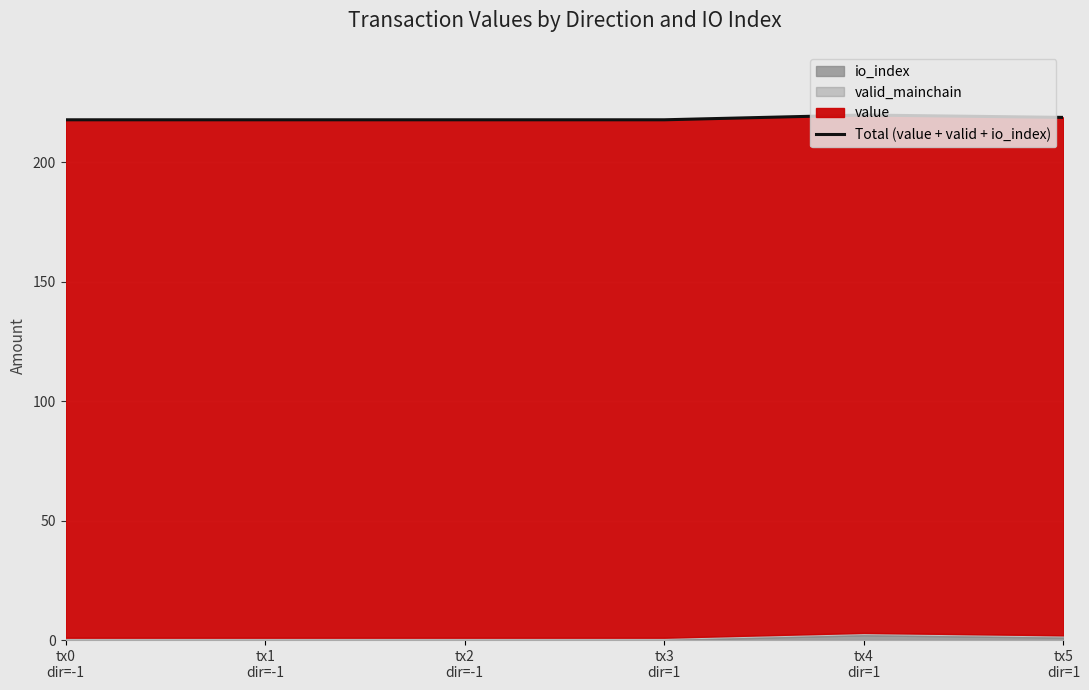

What is the label of the 3rd point from the left?

tx2
dir=-1